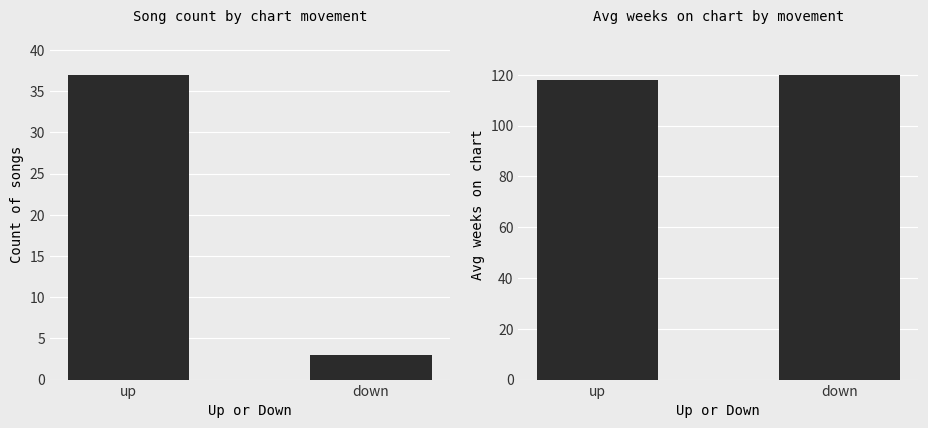

How many values in the Avg Weeks on Chart series are below 120?

1